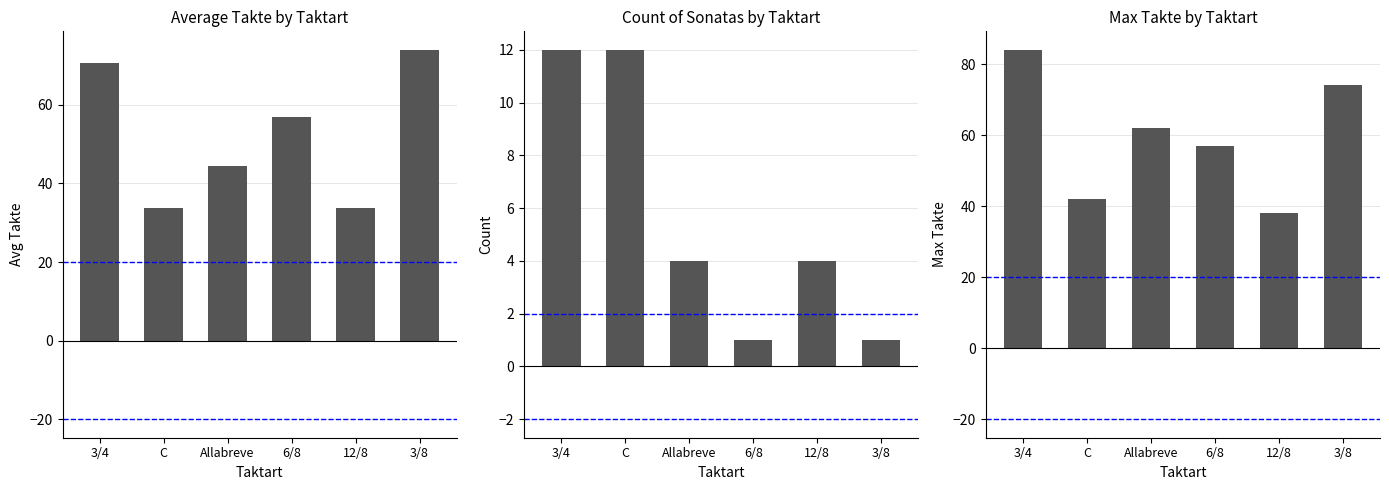

Between 6/8 and 3/8, which is larger?

3/8